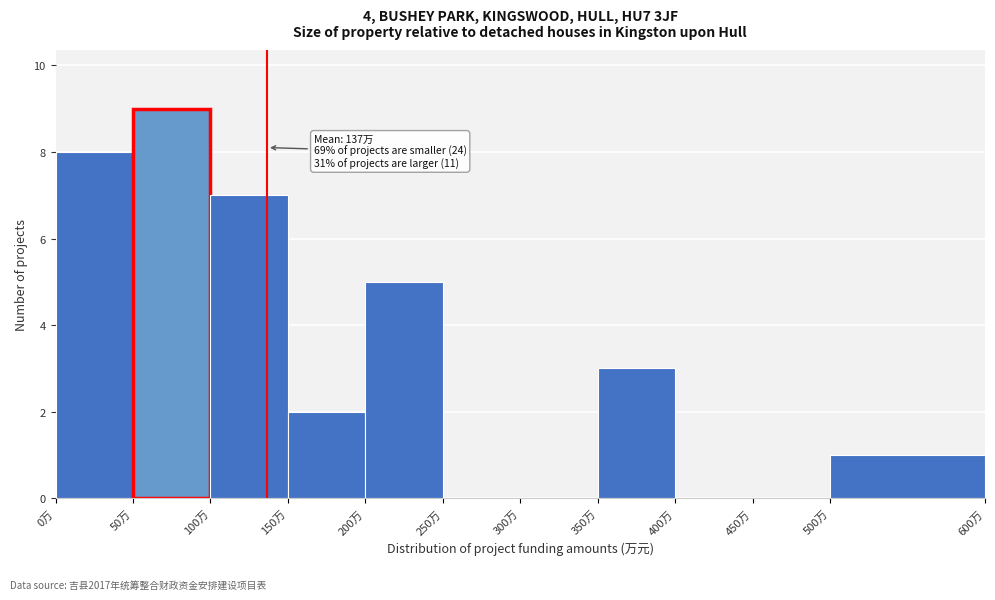

Over which range of the x-axis is the bar tallest?

50 to 100